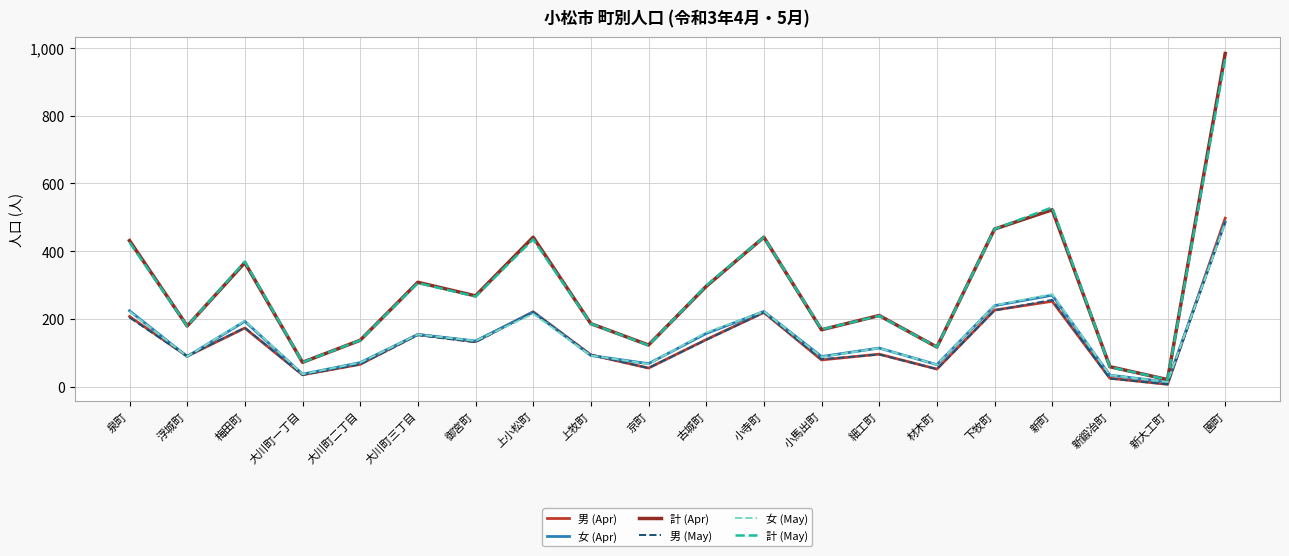

The value of 男 (May) at 梅田町 is 99. True or false?

False